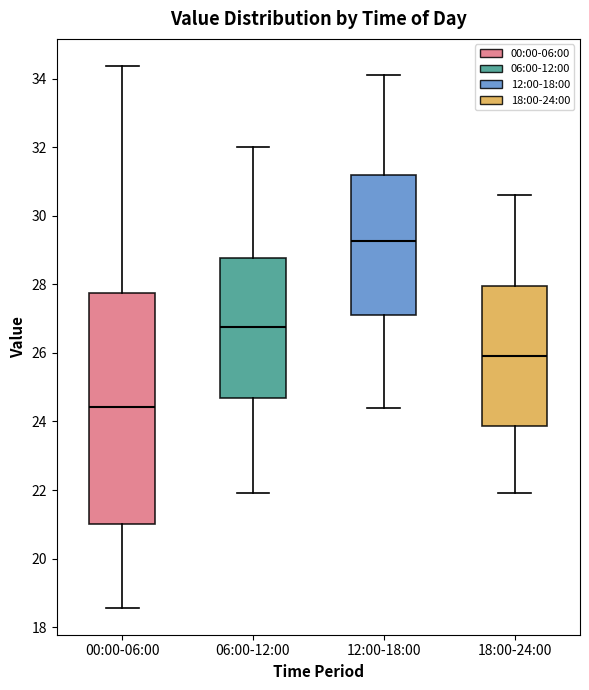

Reading left to right, transcribe this box plot: for each box, give where its median line is, the range the box spans, and where its two whiskers end, as read against the y-axis. The values are not printed on the chart, so give them approximately, as read against the axis.

00:00-06:00: median 24.4, box 21.0 to 27.8, whiskers 18.6 to 34.4
06:00-12:00: median 26.8, box 24.6 to 28.8, whiskers 22.0 to 32.0
12:00-18:00: median 29.2, box 27.2 to 31.2, whiskers 24.4 to 34.2
18:00-24:00: median 26.0, box 23.8 to 28.0, whiskers 22.0 to 30.6